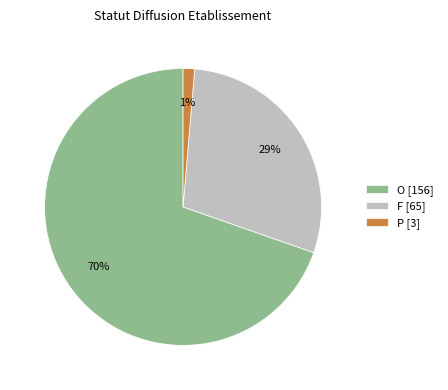

To the nearest percent, what is the combined percentage of P [3] and O [156]?

71%